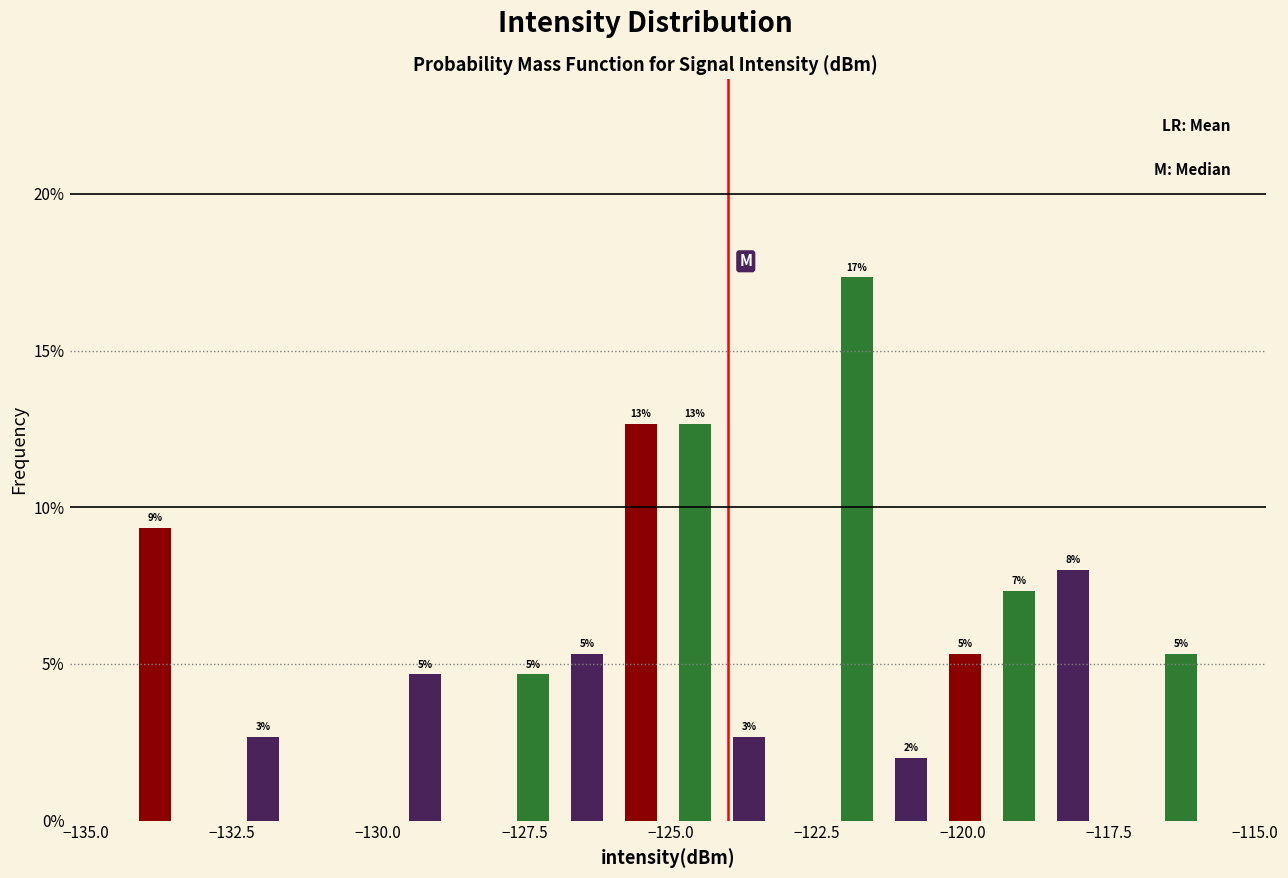

Read against the x-axis, roughly where is the centre of the tallest bar?

-122.0